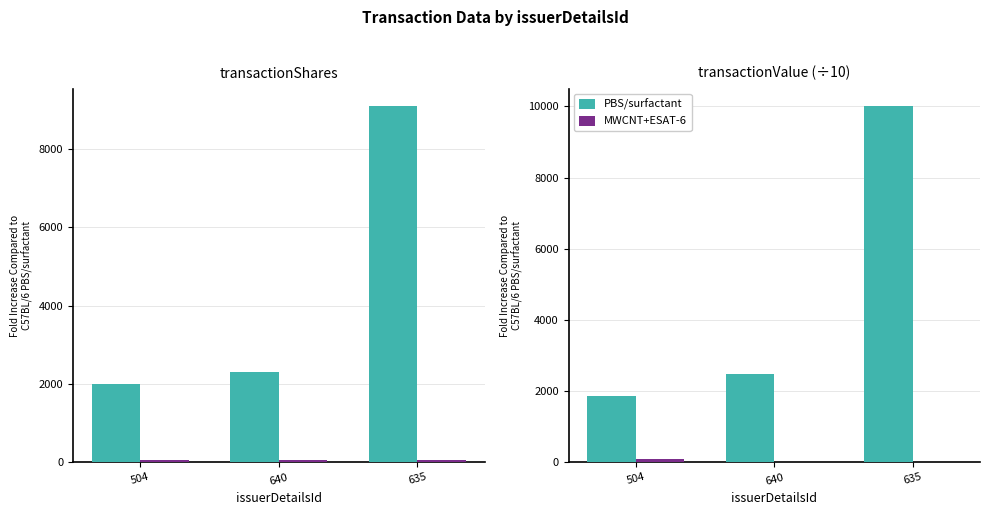

Which has a higher value, 504 or 640?

640